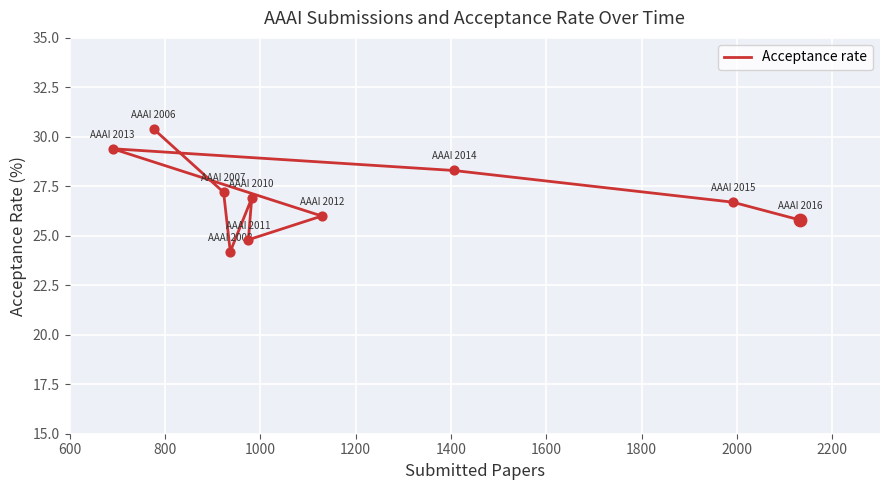

What is the change in value from 600 to 1400?

-5.6